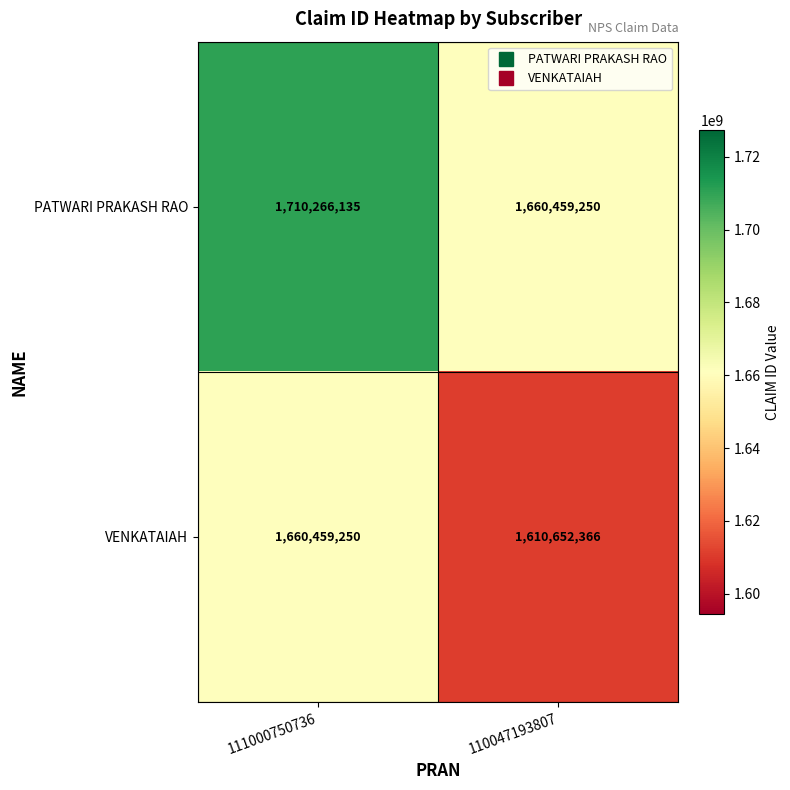

Which series has the widest spread of values?

PATWARI PRAKASH RAO